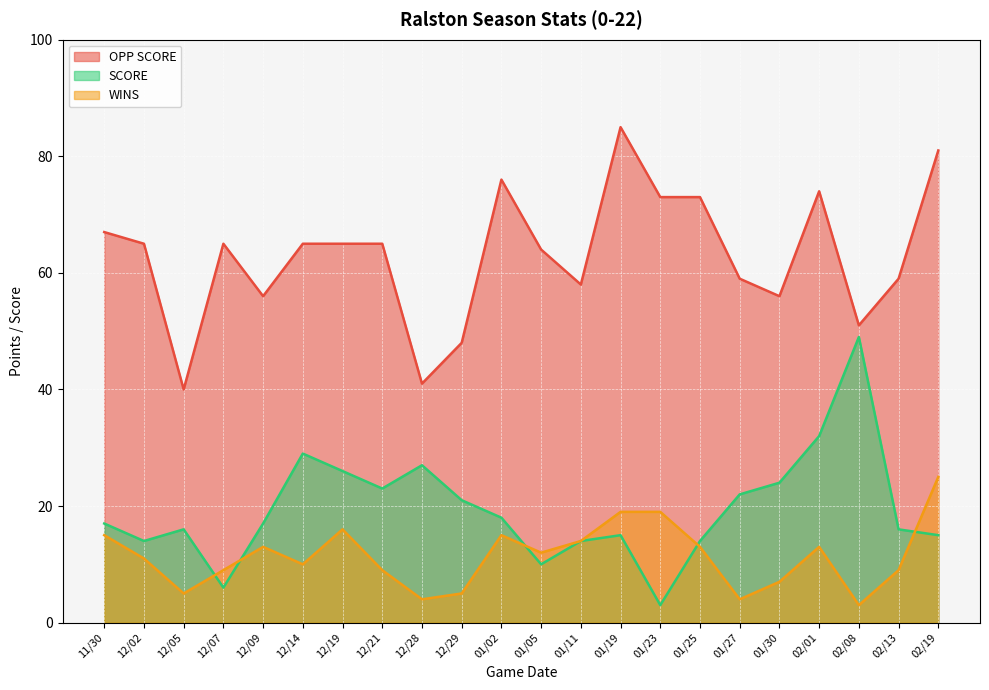

The SCORE series shows 20 at 12/02. True or false?

False